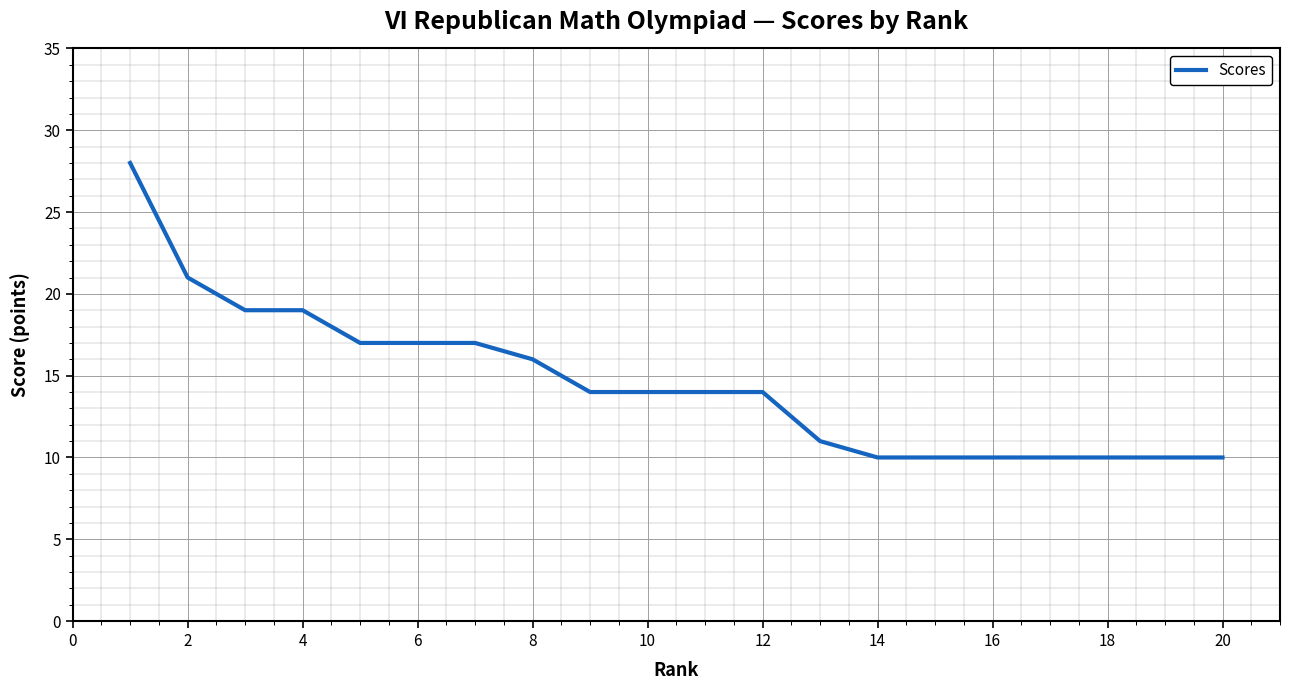

What is the minimum value shown in the chart?

10